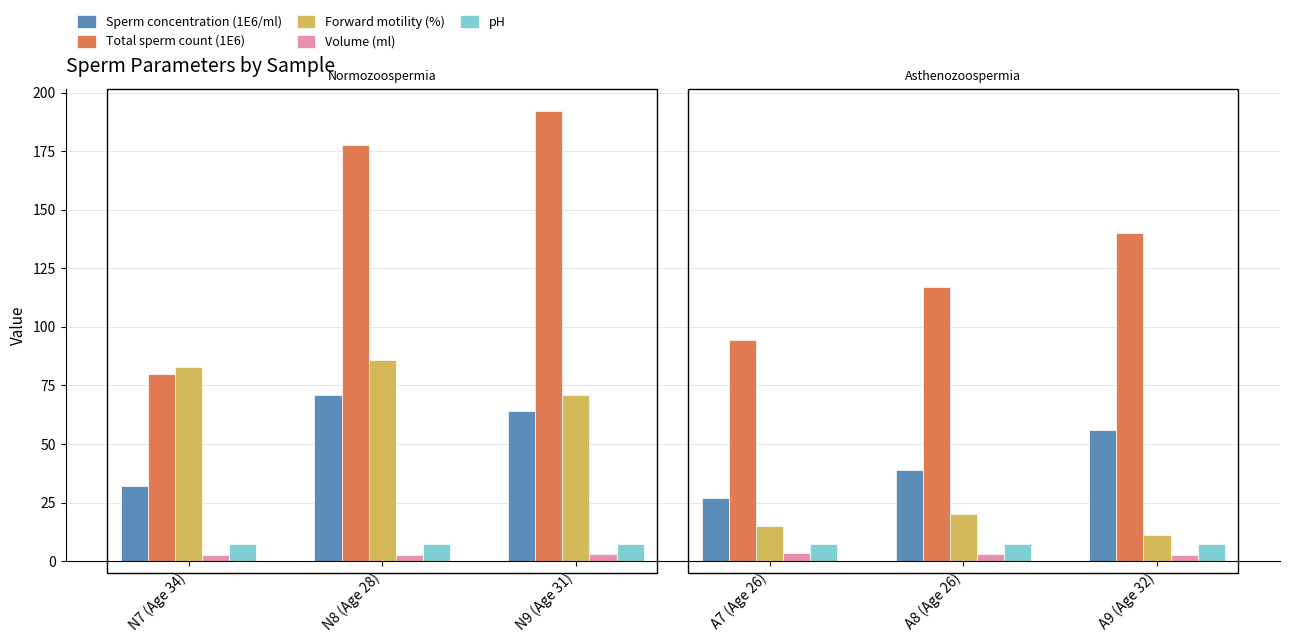

List the series in order of their peak value, lowest first.

Volume (ml), pH, Sperm concentration (1E6/ml), Forward motility (%), Total sperm count (1E6)